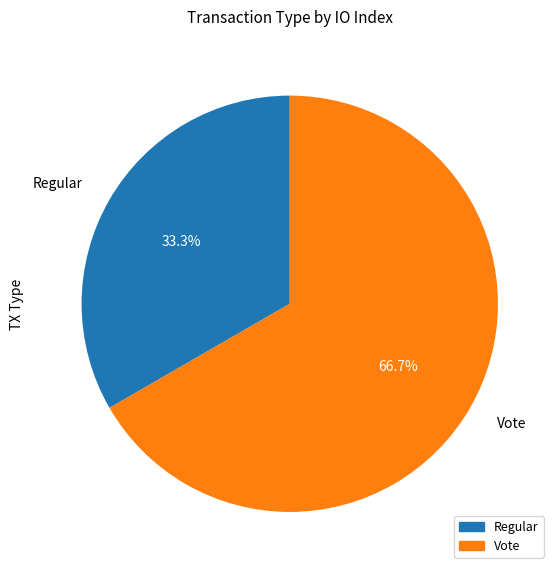

To the nearest percent, what percentage of the pie is Regular?

33%